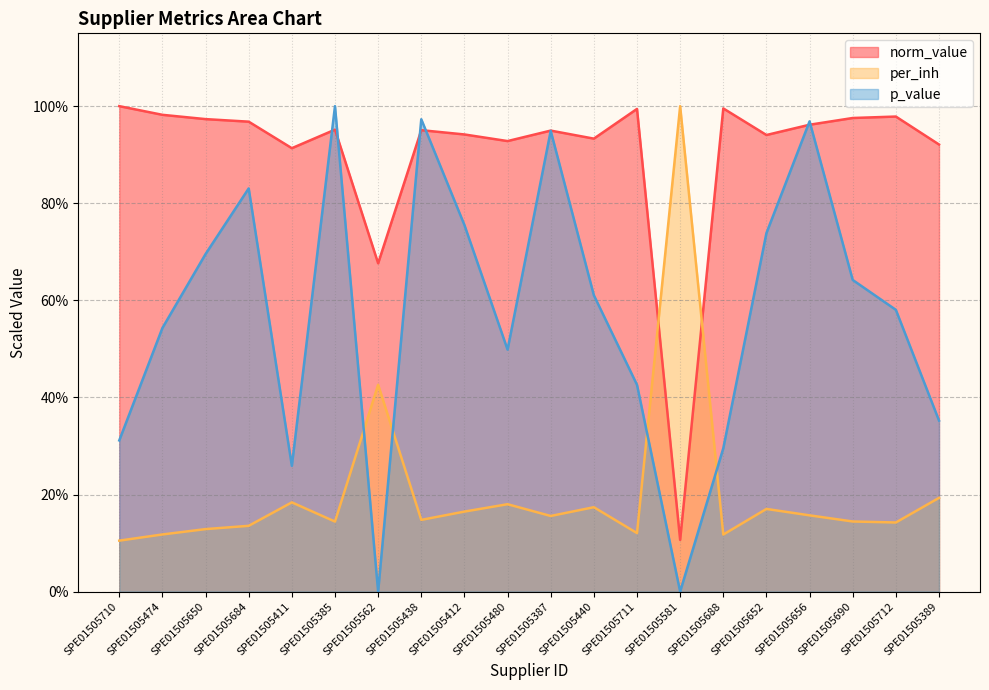

Which series has the largest range (max minus min)?

p_value